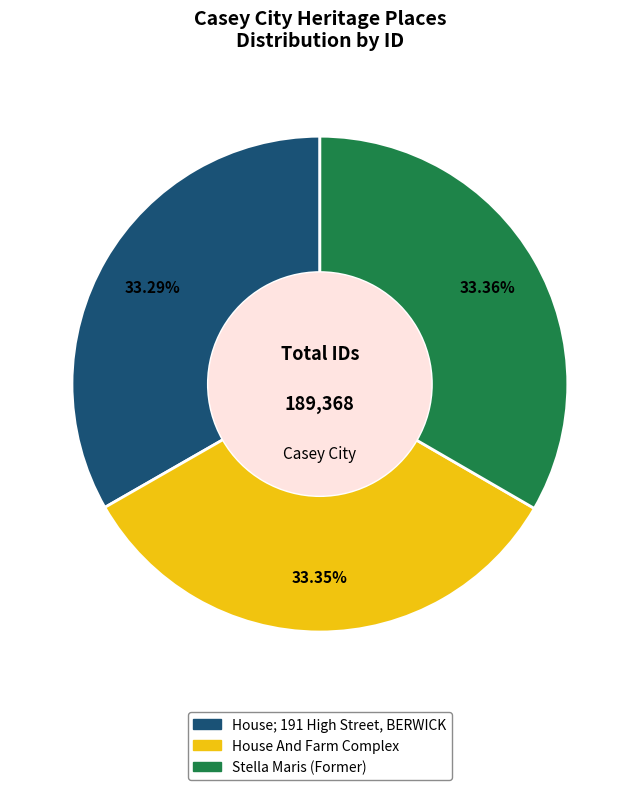

Combined, do House; 191 High Street, BERWICK and Stella Maris (Former) account for over 50%?

Yes